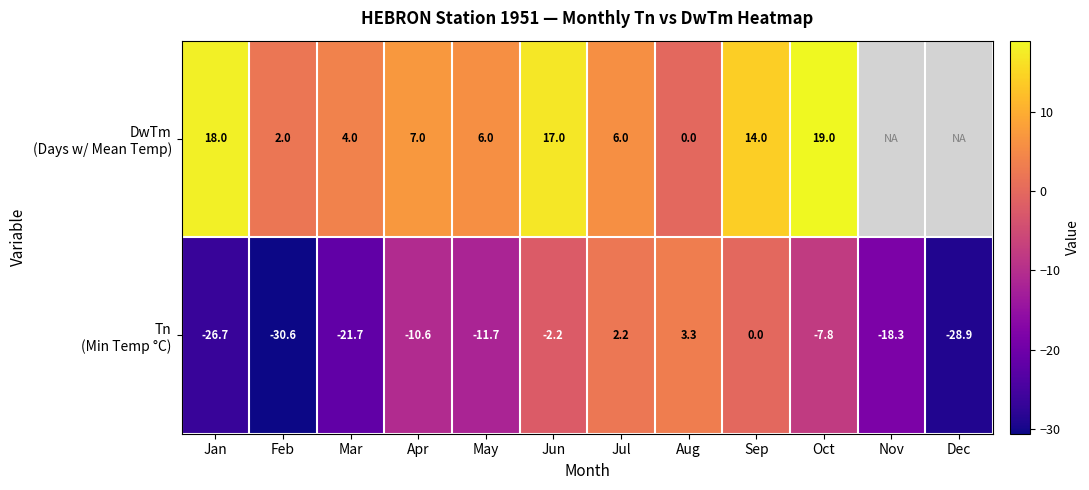

What is the spread (max minus min) of values at Feb?

32.6